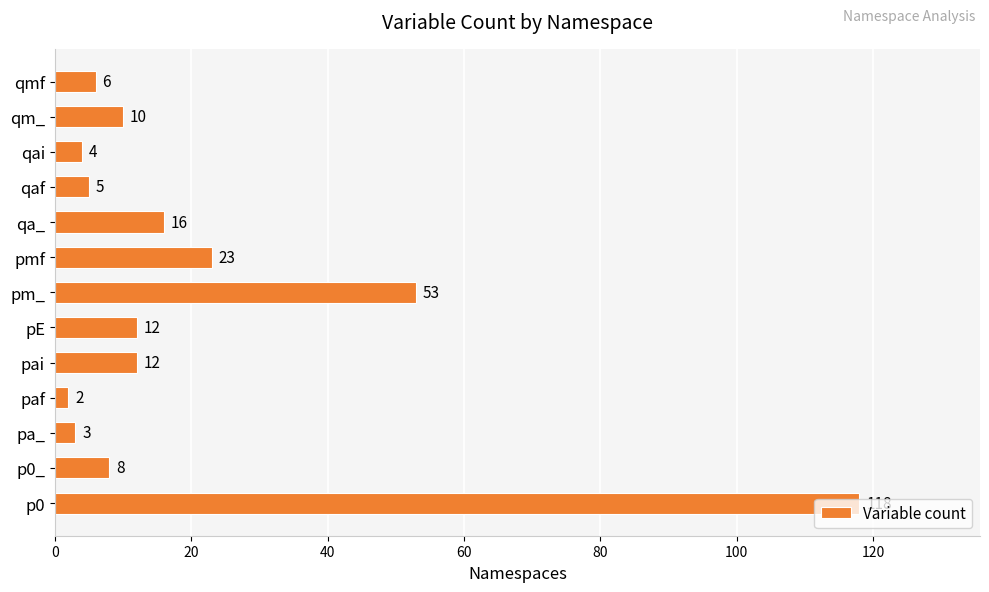

What is the difference between the values at qa_ and qmf?

10